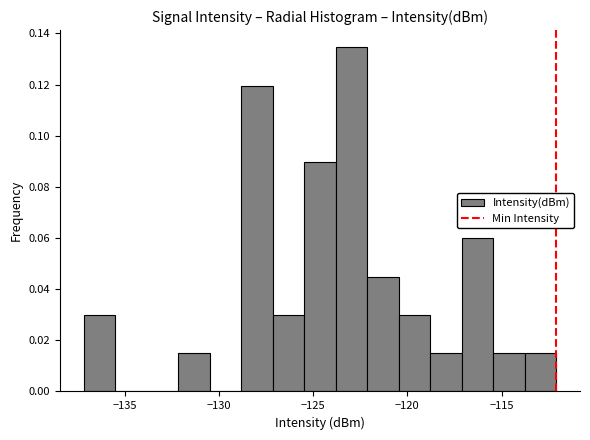

Around what value on the x-axis is the tallest bar? Give the approximate position of its centre, as read against the axis.

-123.0